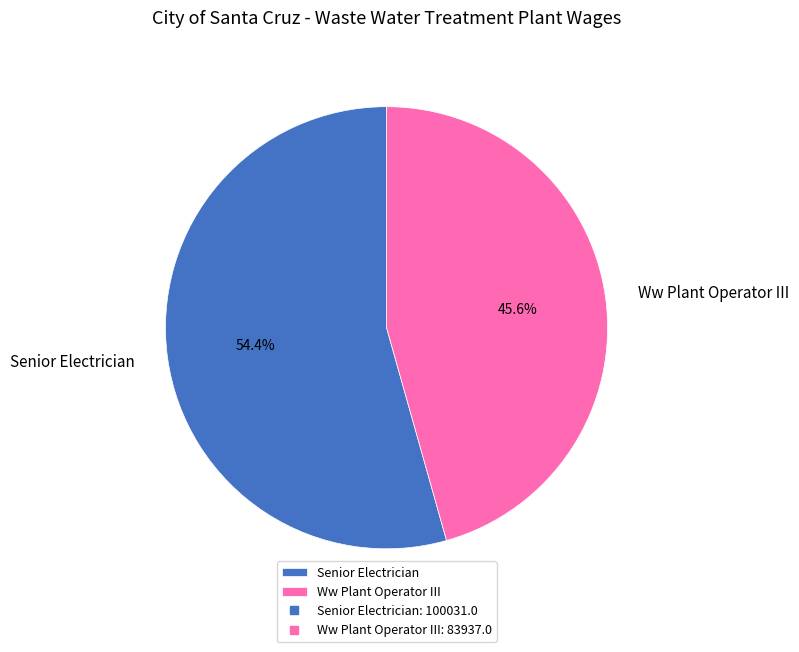

To the nearest percent, what percentage of the pie is Senior Electrician?

54%